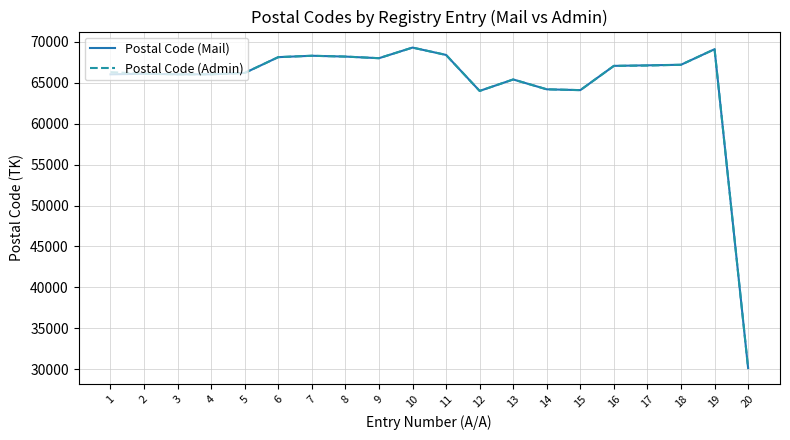

What is the highest value of the Postal Code (Admin) series?

69300